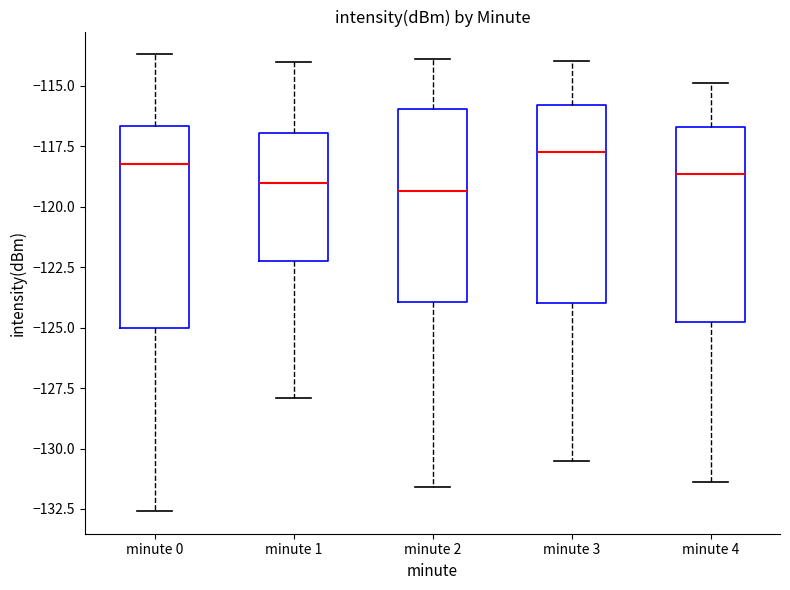

Where does the lower whisker of the box for minute 2 end on the y-axis? The values are not printed on the chart, so give them approximately, as read against the axis.

-131.5